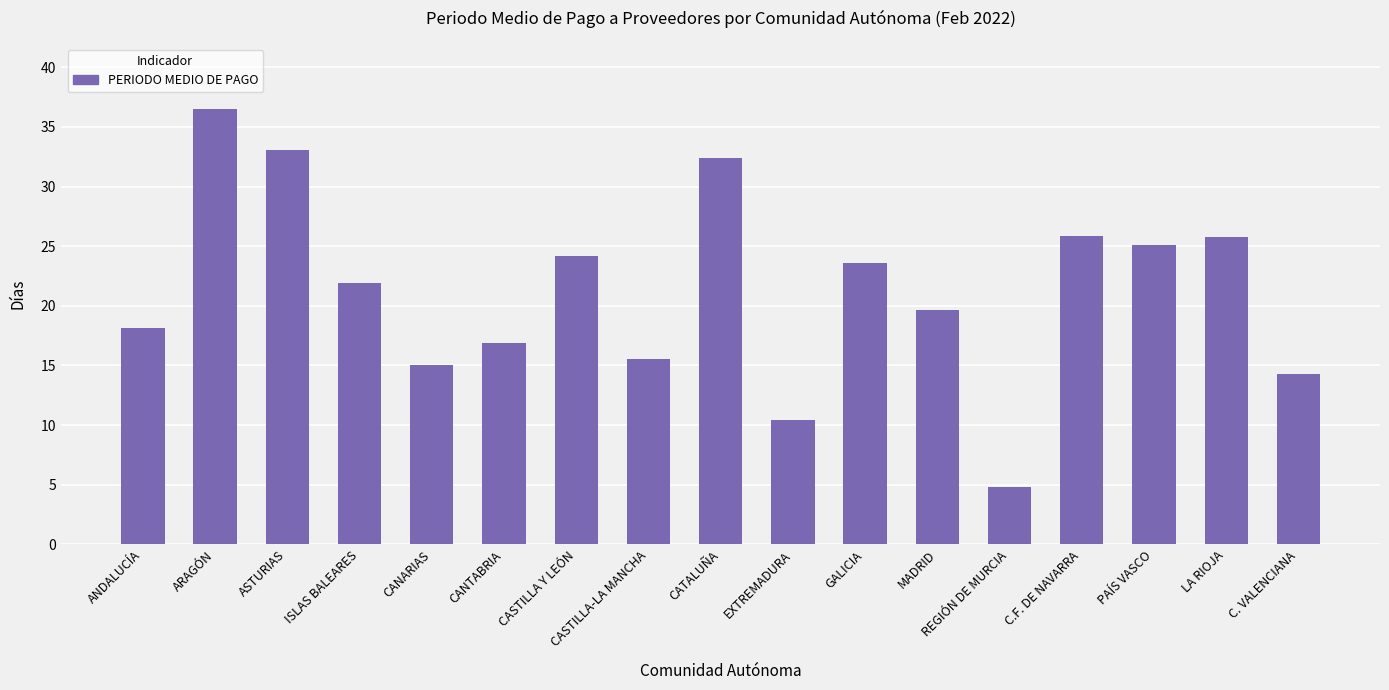

What is the smallest value displayed?

4.8